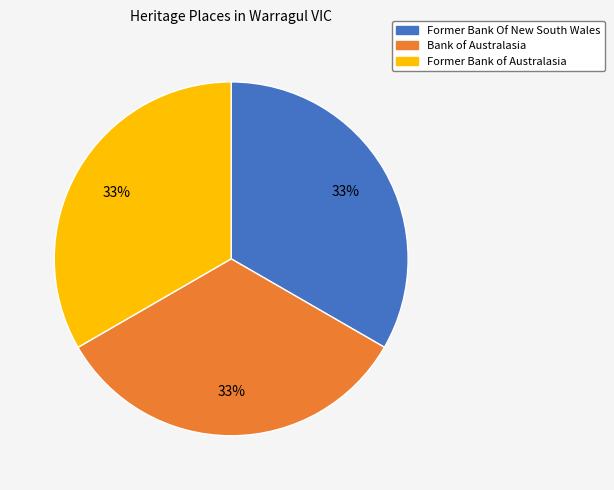

Is there any slice that represents more than half of the pie?

No